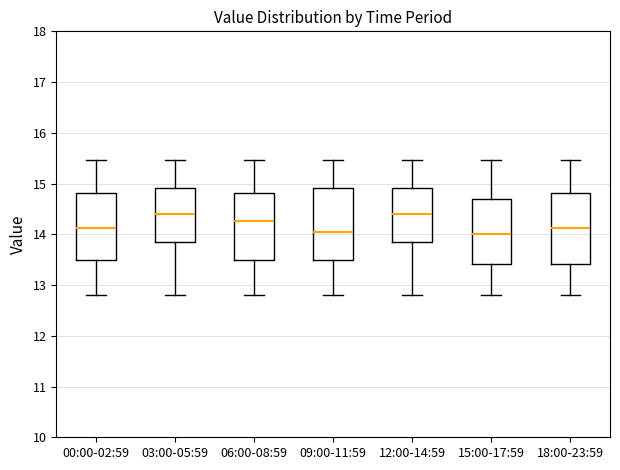

Where does the upper whisker of the box for 12:00-14:59 end on the y-axis? The values are not printed on the chart, so give them approximately, as read against the axis.

15.5